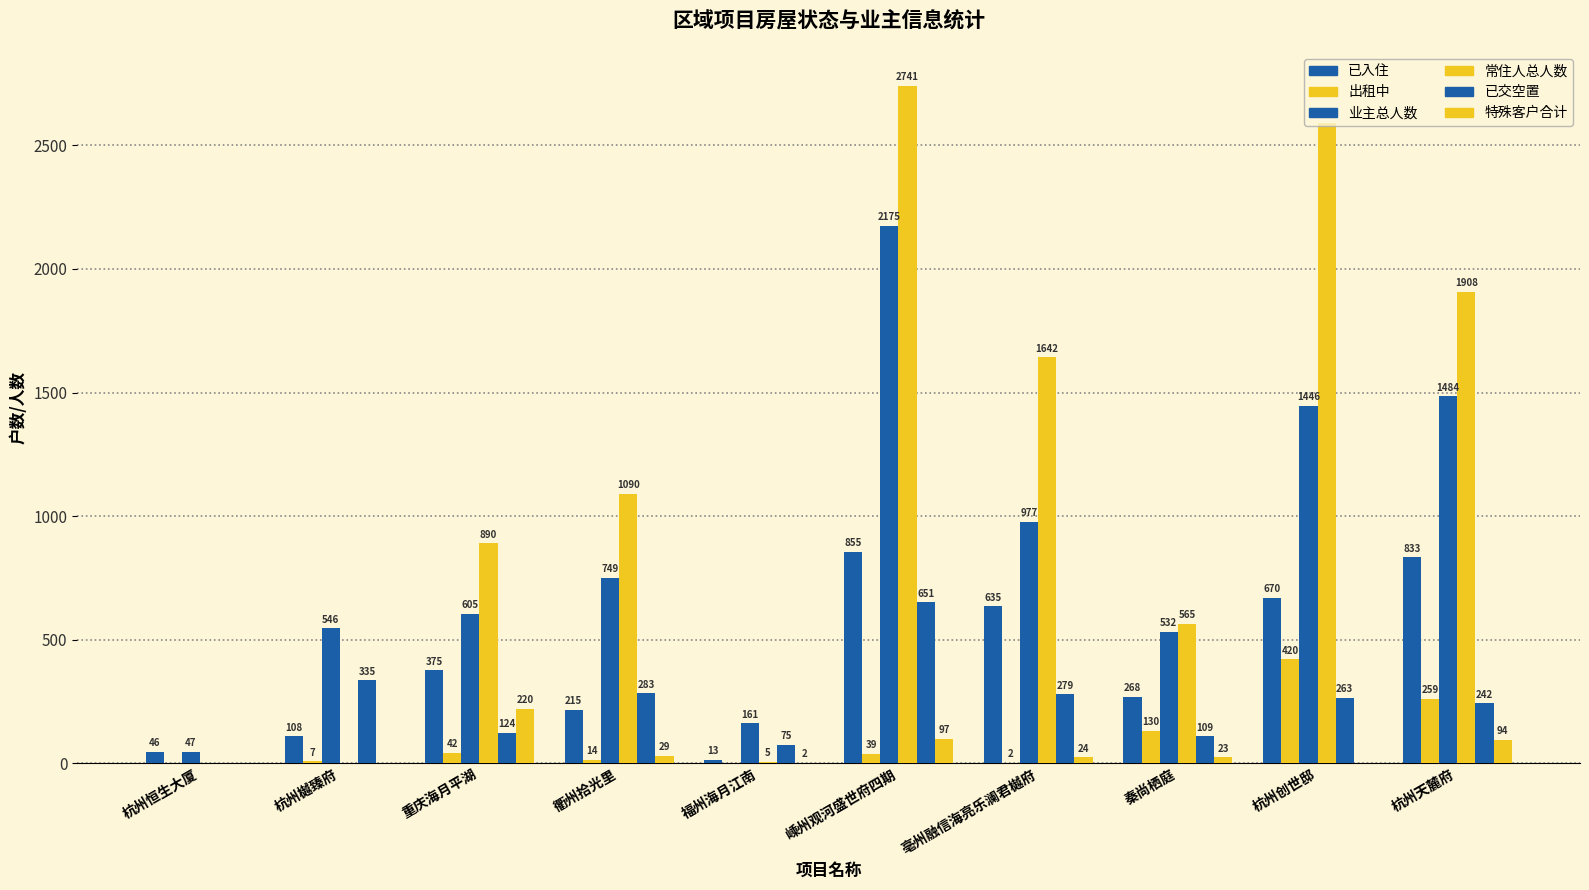

Which series has the largest range (max minus min)?

常住人总人数